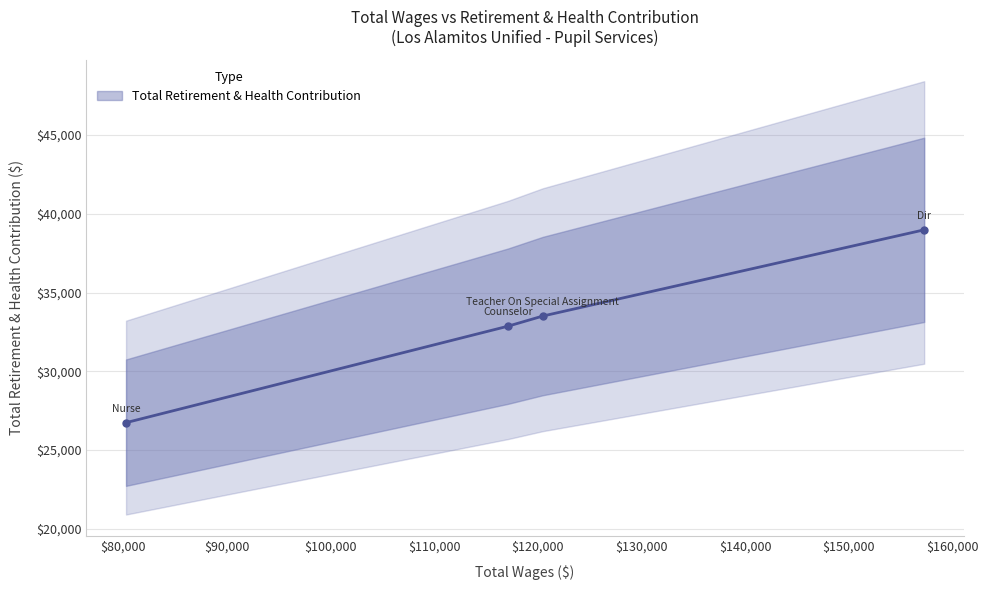

Is this an area chart (filled region under the line)?

No